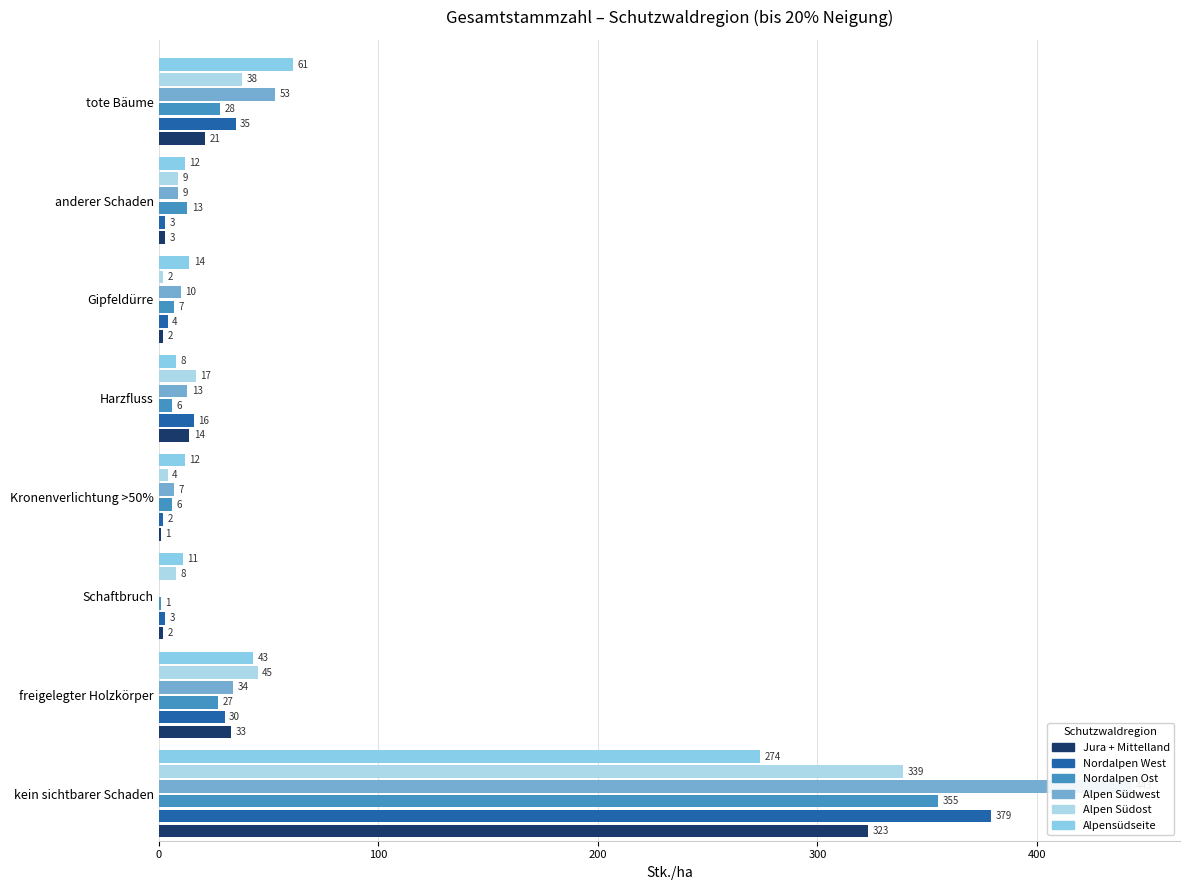

How many bars are there in each group?

6